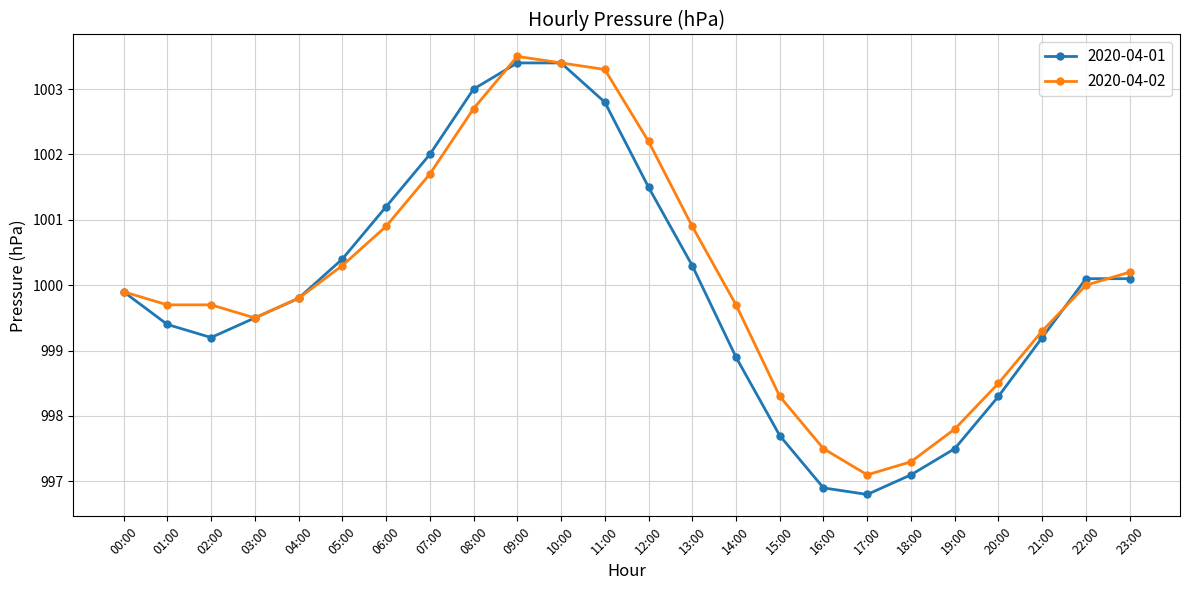

Count the number of data series in this chart.

2